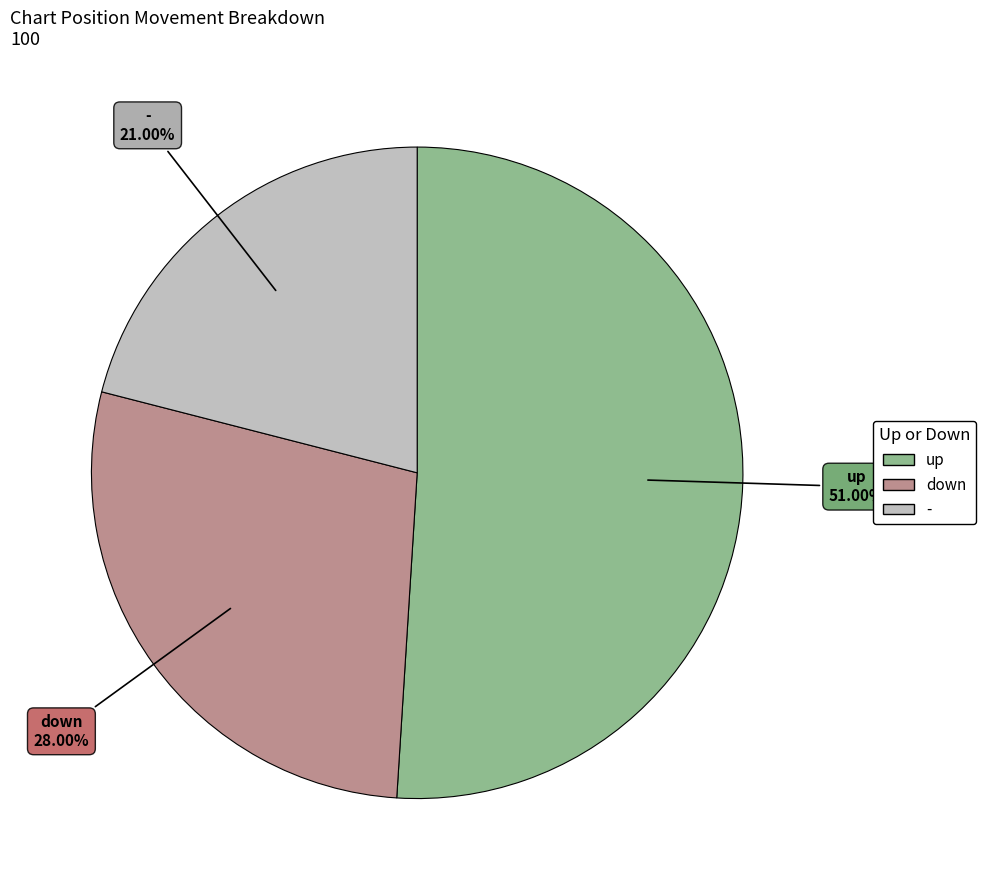

Does any single category account for the majority?

Yes